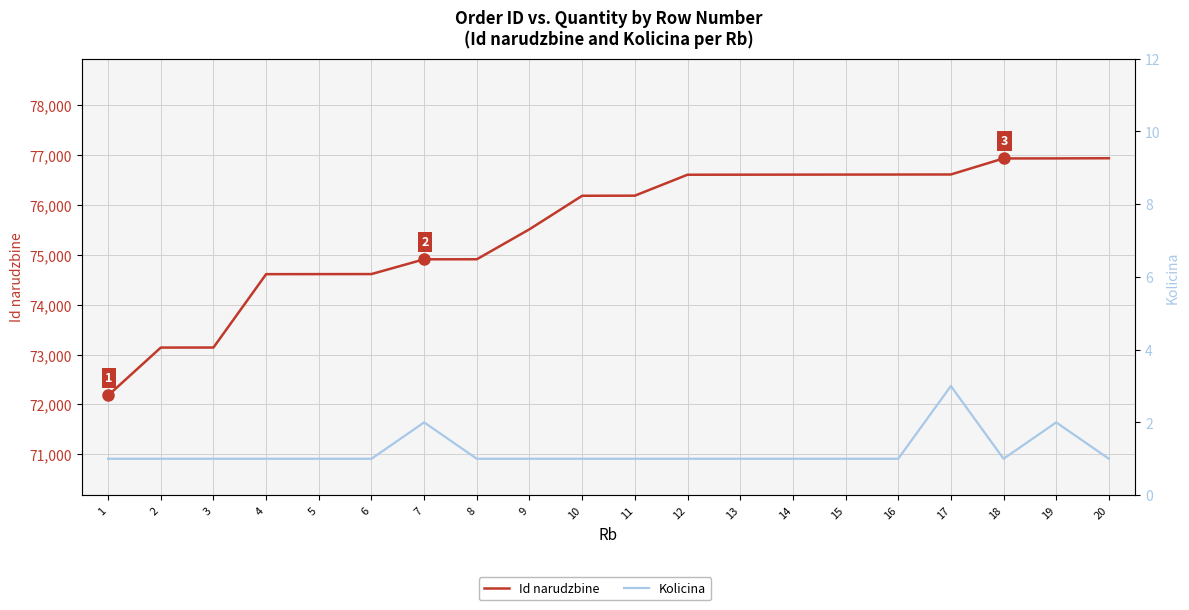

What is the minimum value shown in the chart?

1